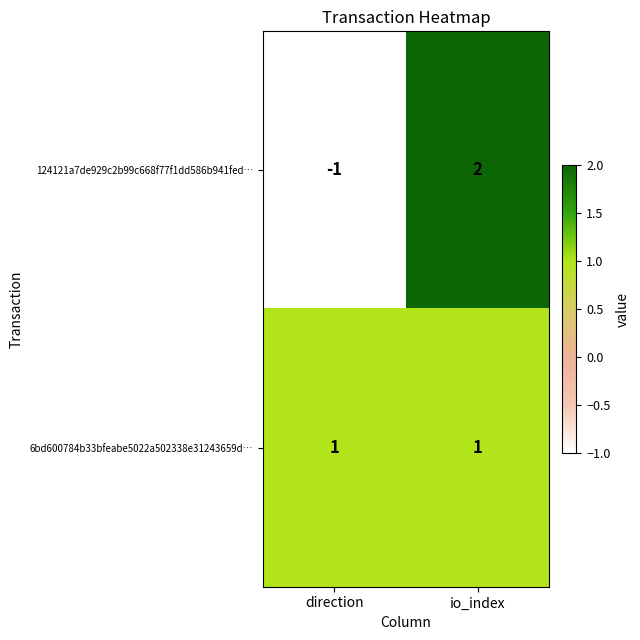

Which series has the largest total across all categories?

6bd600784b33bfeabe5022a502338e31243659d…